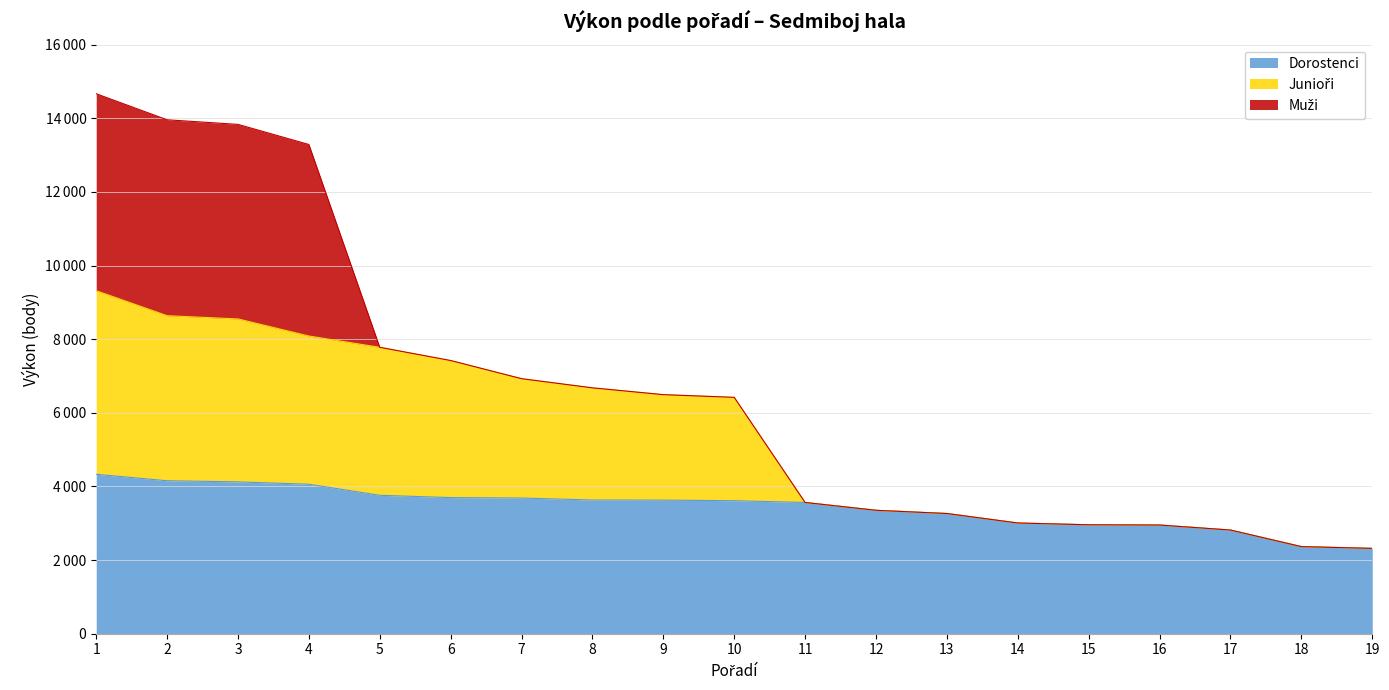

What is the minimum value shown in the chart?

2318